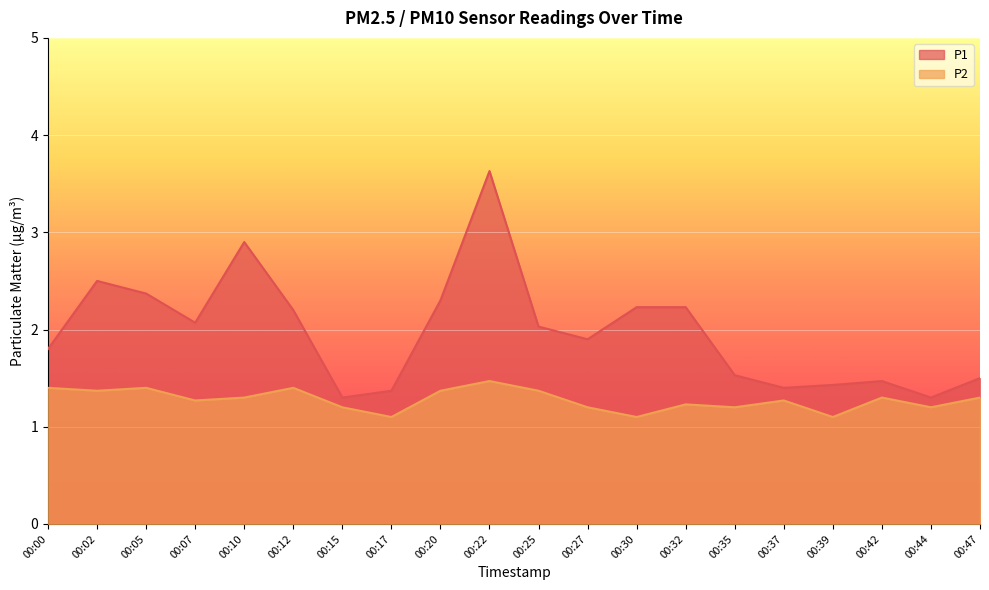

Which series has the largest total across all categories?

P1